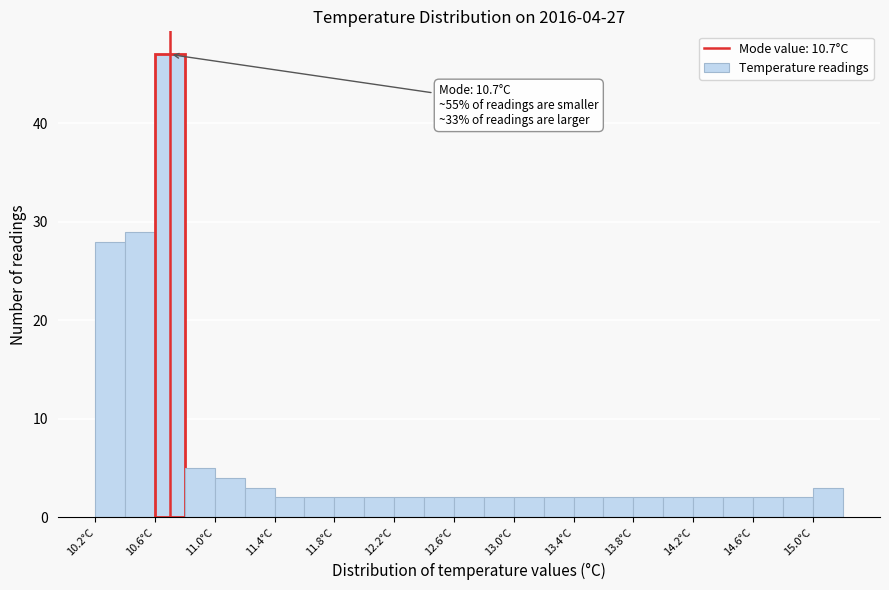

Over which range of the x-axis is the bar tallest?

10.6 to 10.8